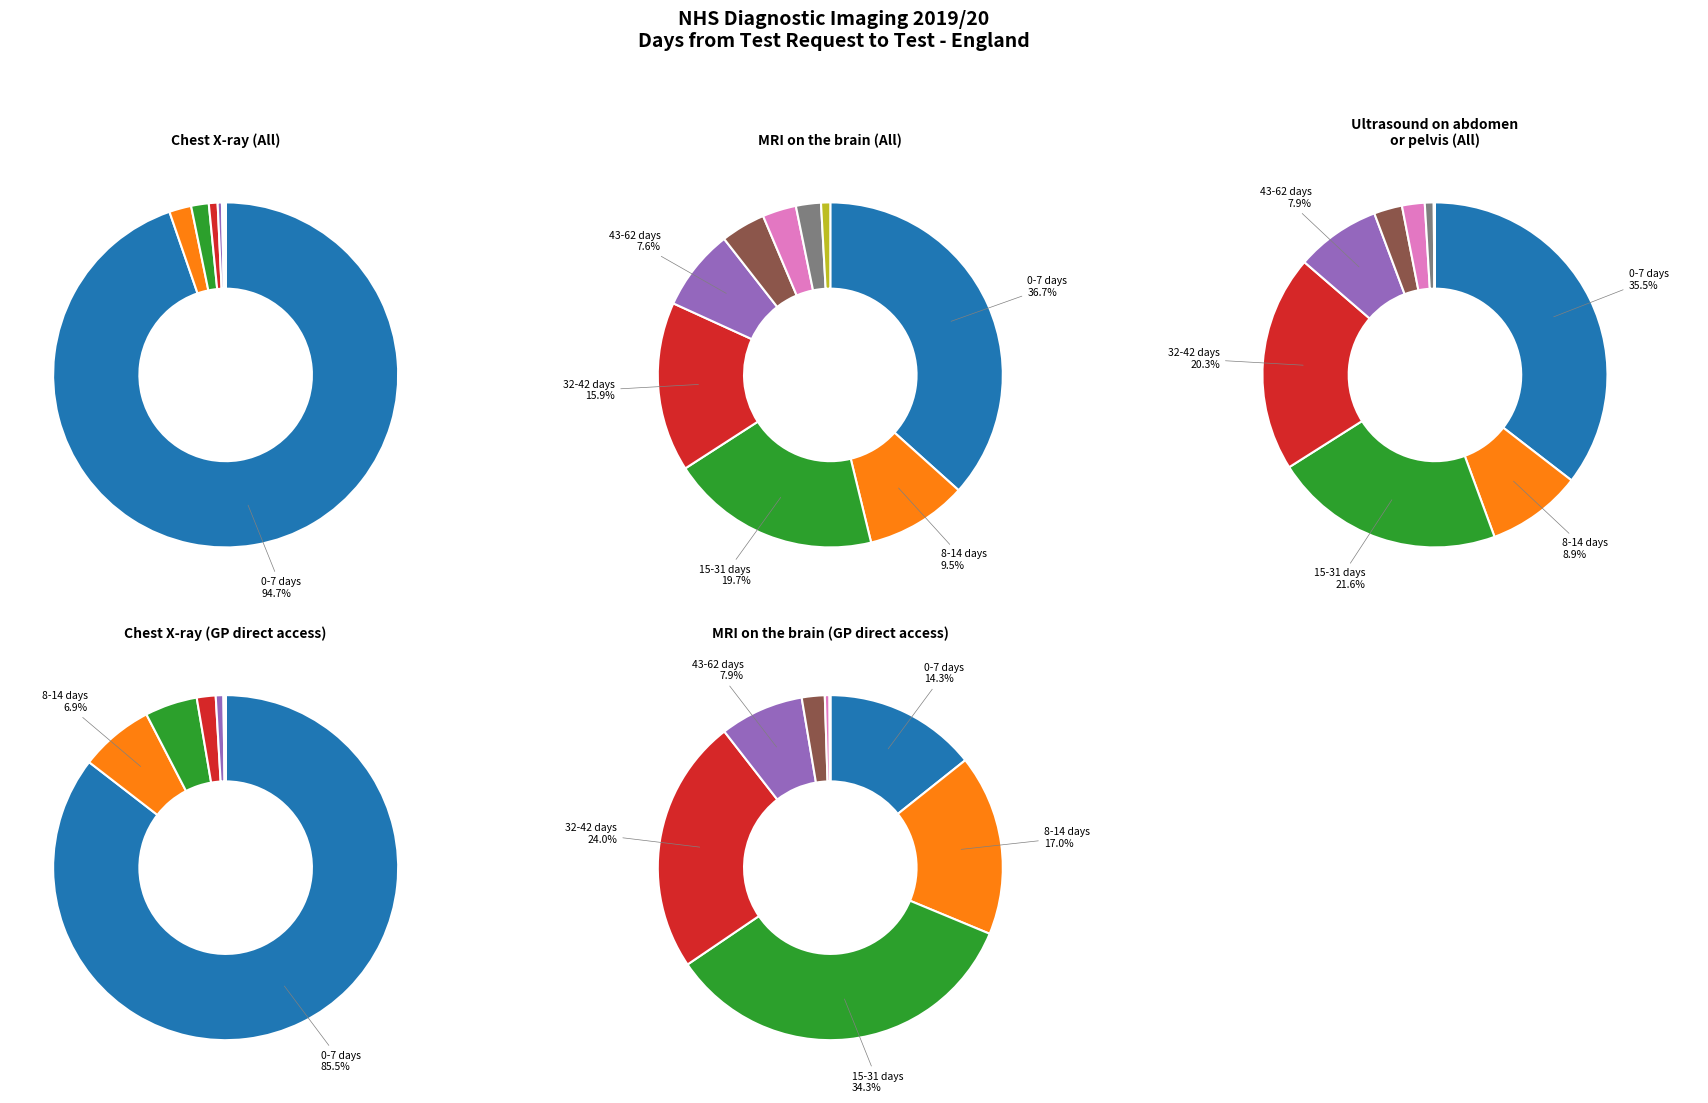

What is the majority slice?

Chest X-ray